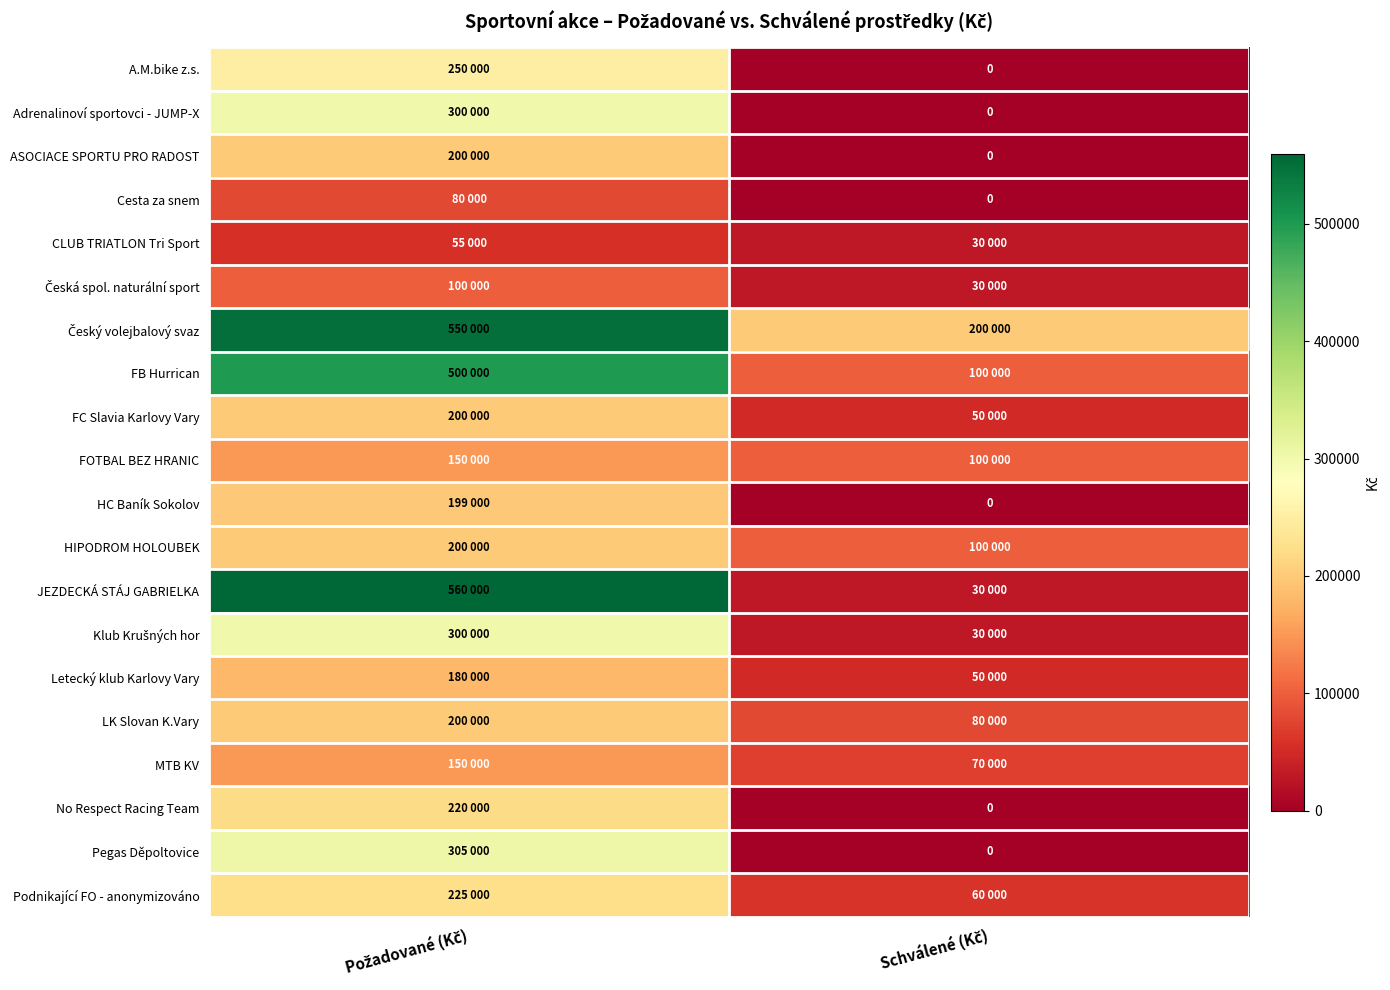

What is the average value of the FB Hurrican series?

300000